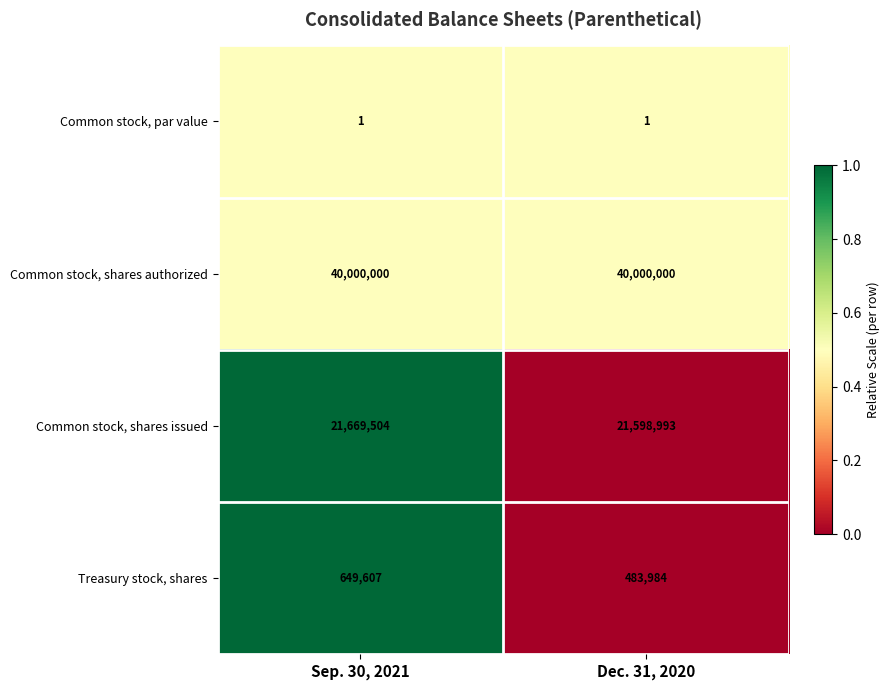

At which category is the sum across all series the highest?

Sep. 30, 2021